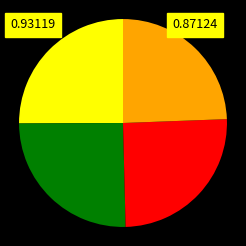

How many segments does this pie chart have?

4